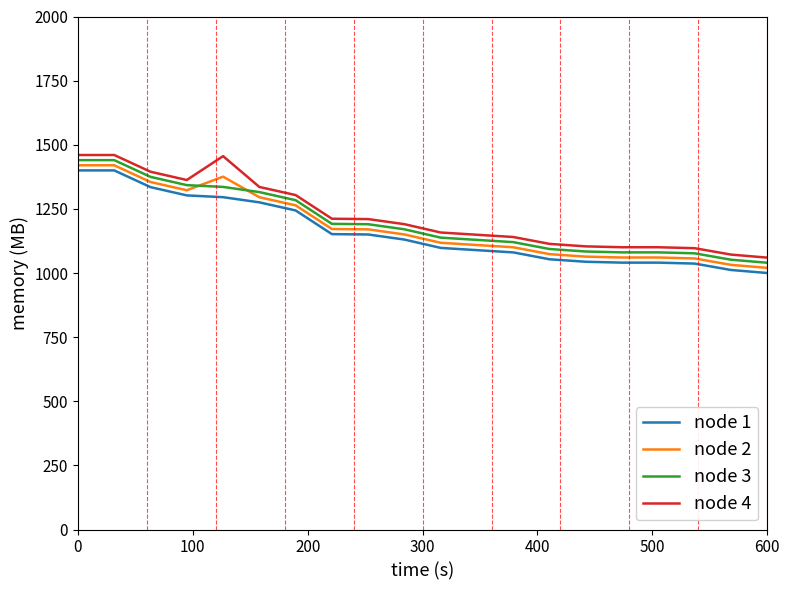

True or false: node 1 and node 3 cross at least once.

False